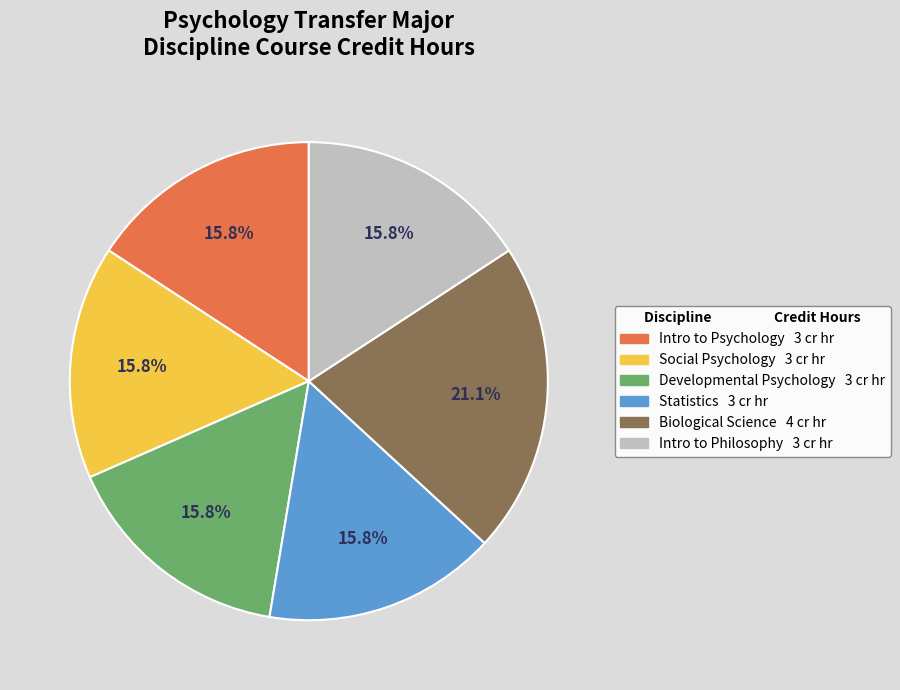

What percentage is NOT represented by Social Psychology?

84.2%